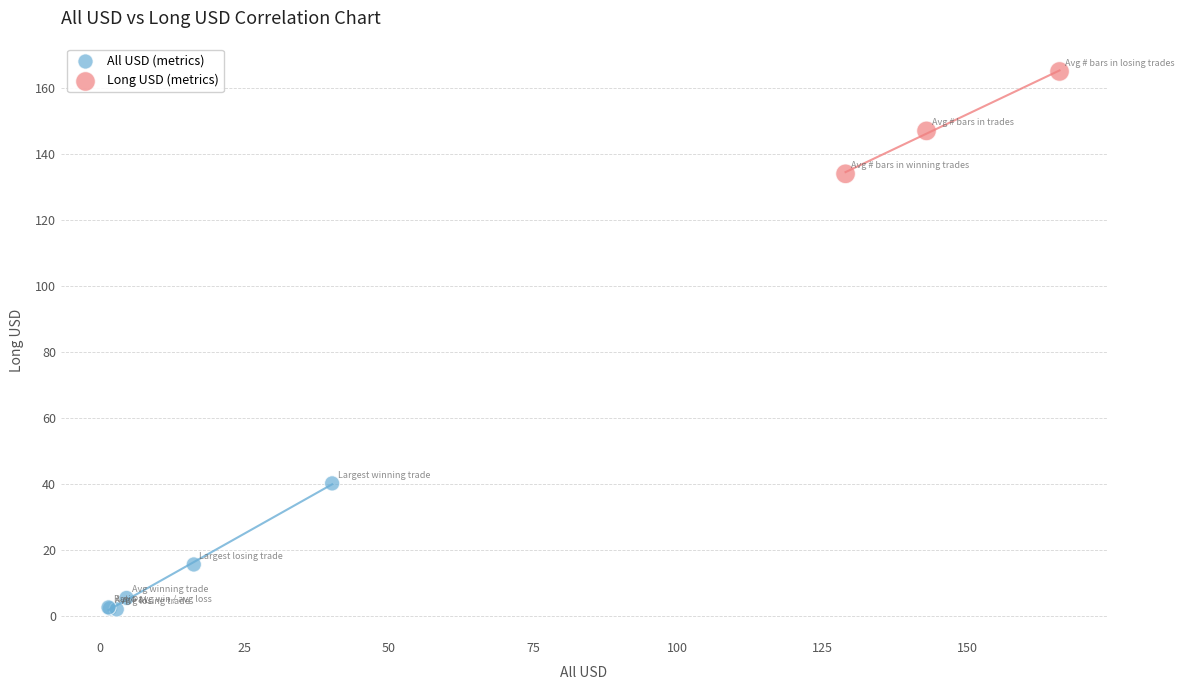

Which series contains the highest Y value?

Long USD (metrics)